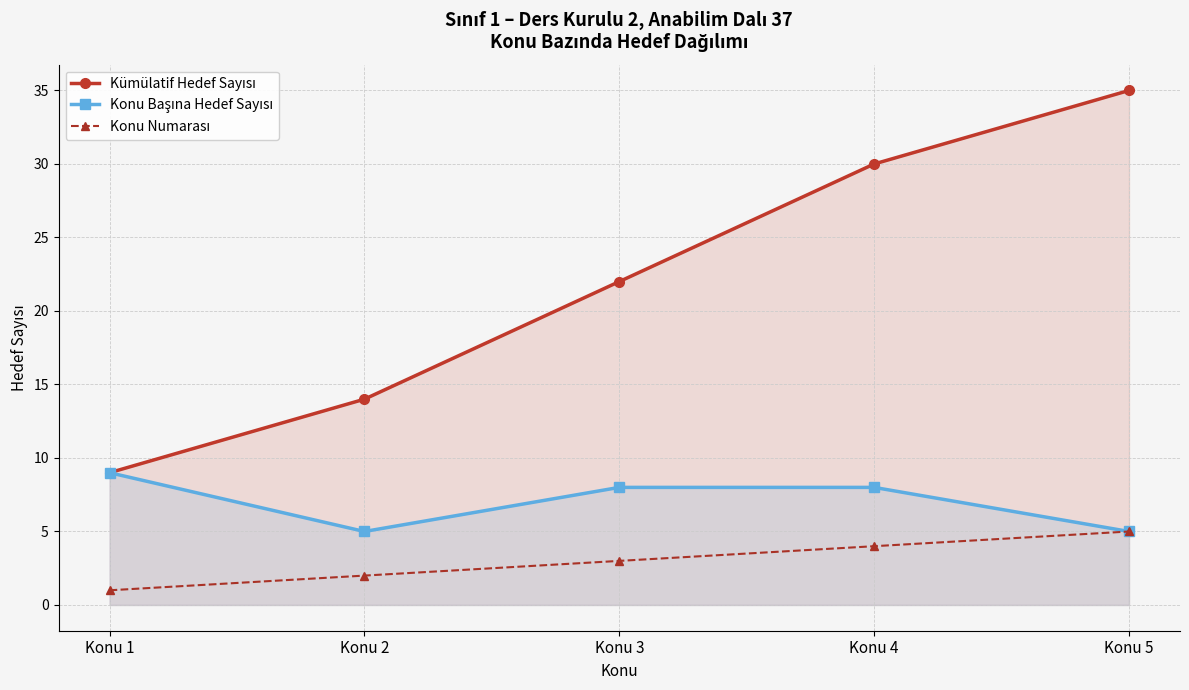

Reading left to right, extract all data points from this chart.

Kümülatif Hedef Sayısı: 9	14	22	30	35
Konu Başına Hedef Sayısı: 9	5	8	8	5
Konu Numarası: 1	2	3	4	5